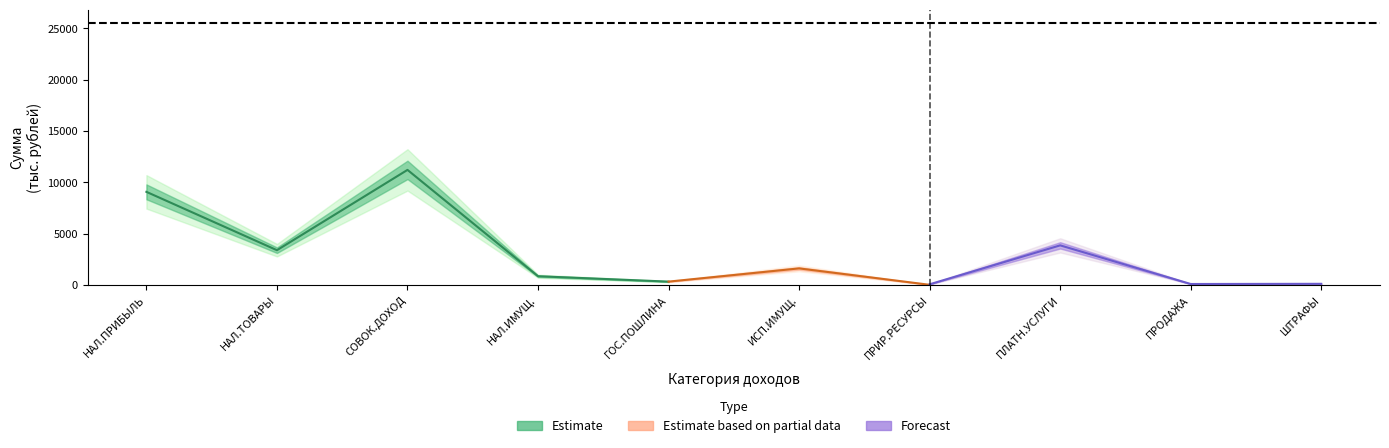

At which category is the sum across all series the highest?

НАЛОГИ НА СОВОКУПНЫЙ ДОХОД